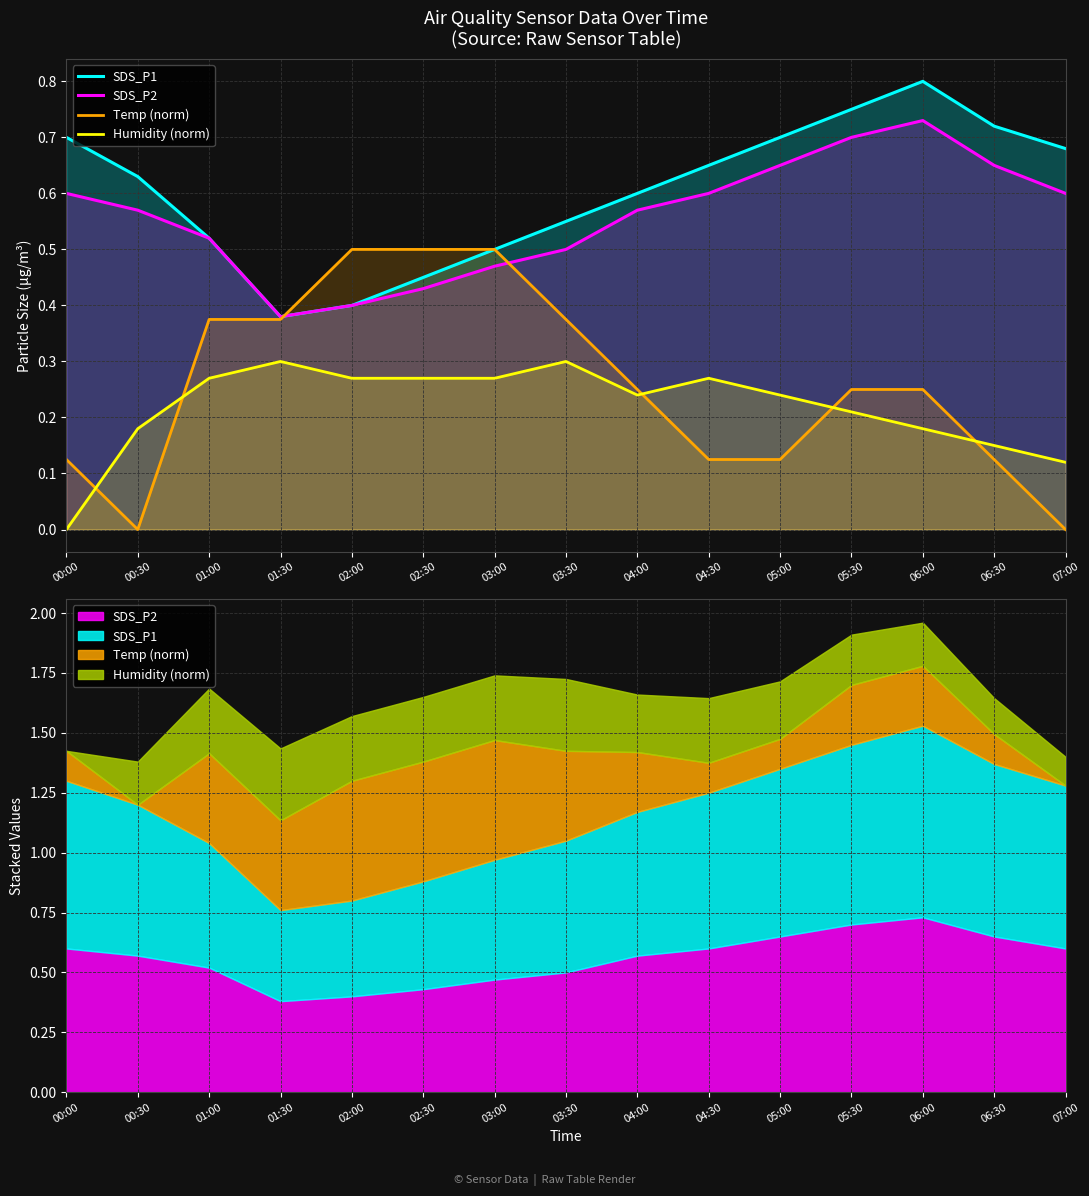

True or false: Temp (norm) has more than 0 points higher than both neighbors.

False